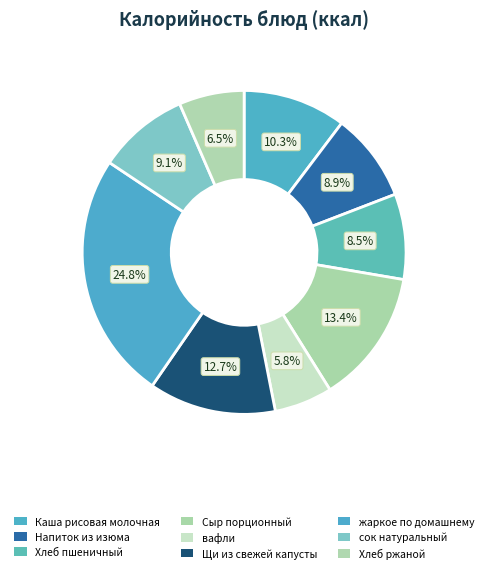

What is the change in value from Щи из свежей капусты to сок натуральный?

-55